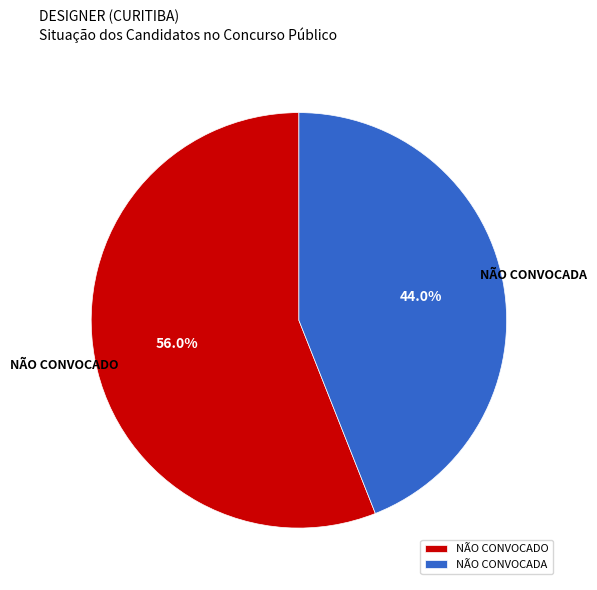

Is it true that NÃO CONVOCADO is 1% of the pie?

False